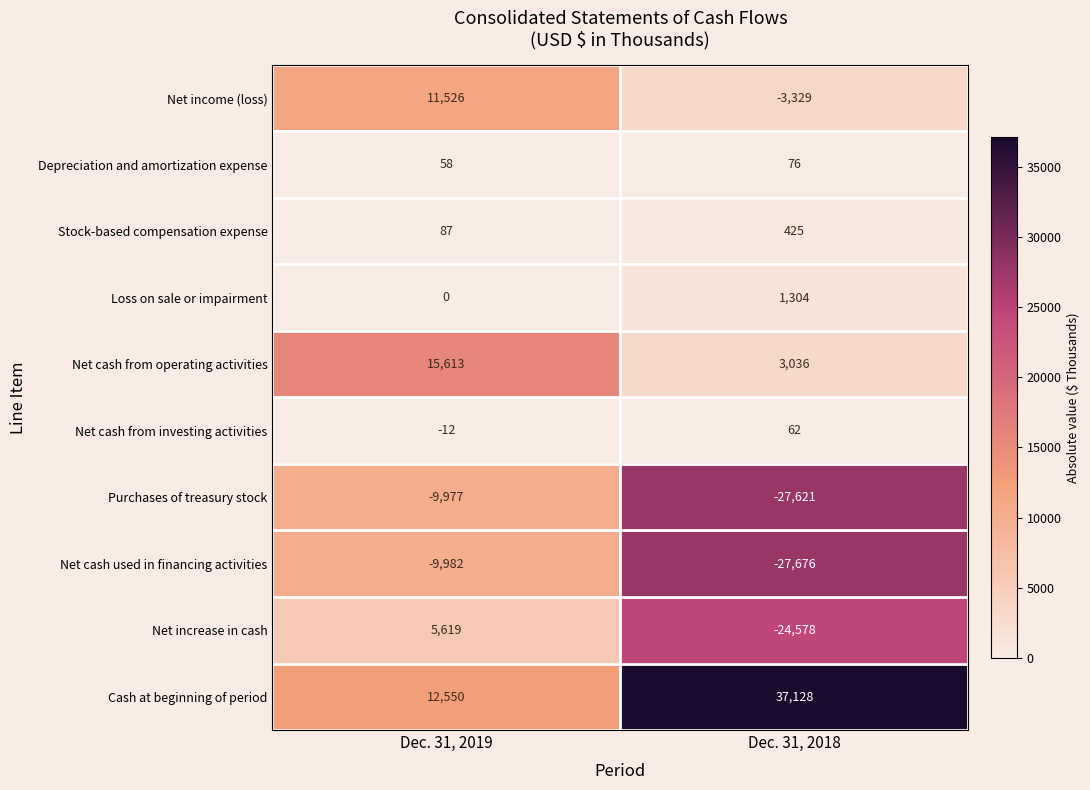

Which series has the largest total across all categories?

Cash at beginning of period